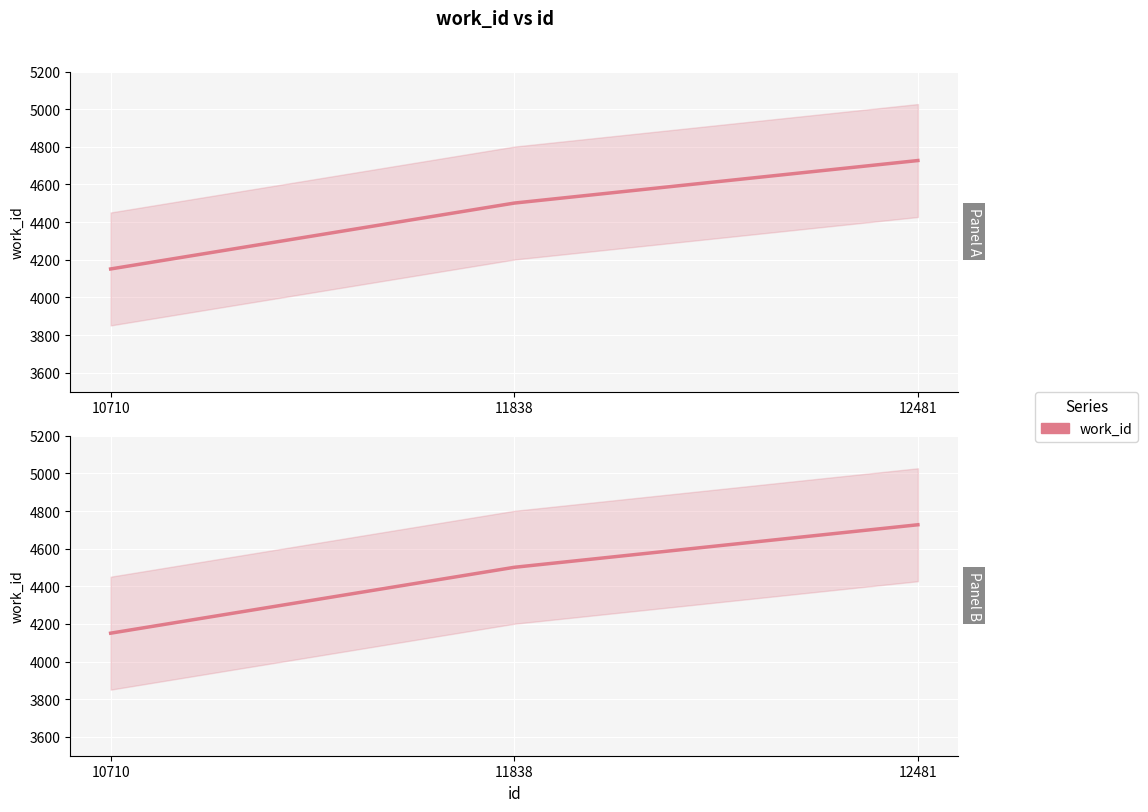

Which label corresponds to the largest value in the chart?

12481